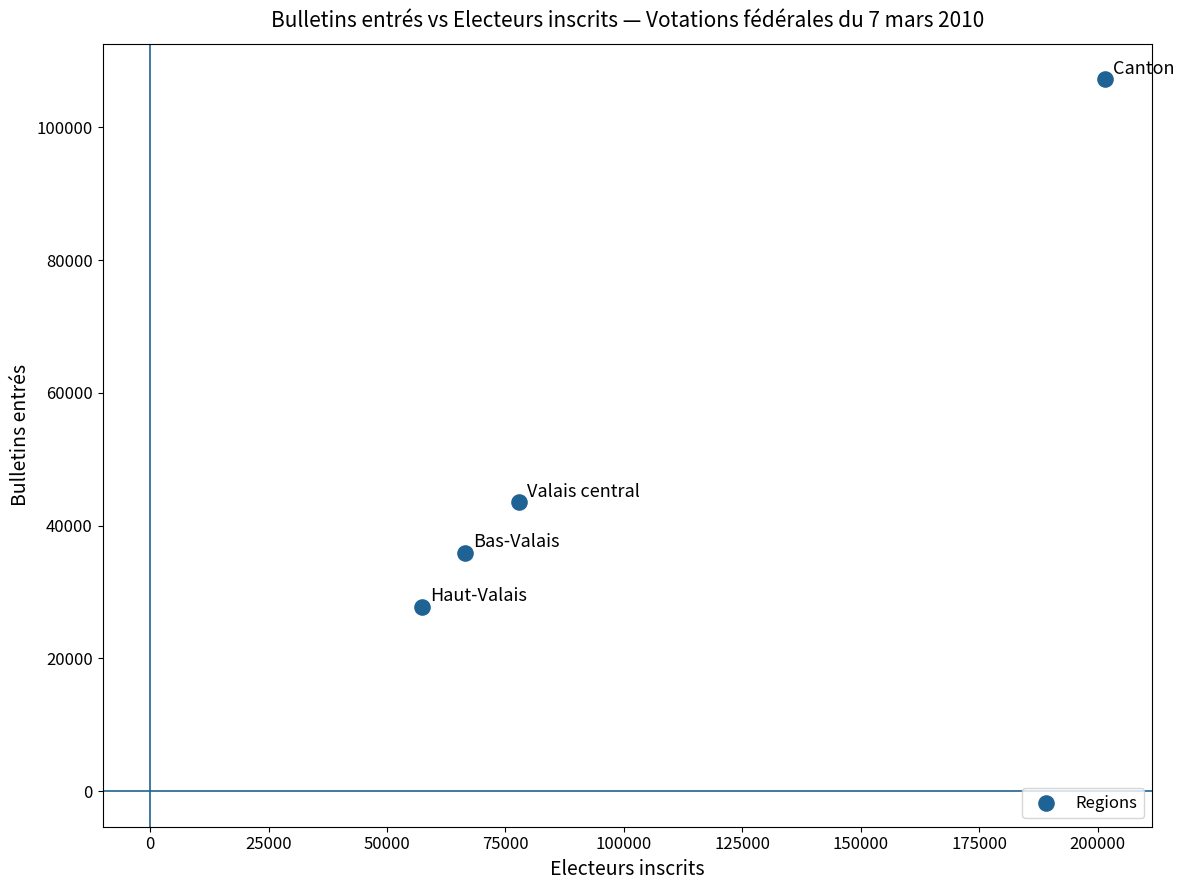

What Y value in the scatter plot is closest to 67516?

43537